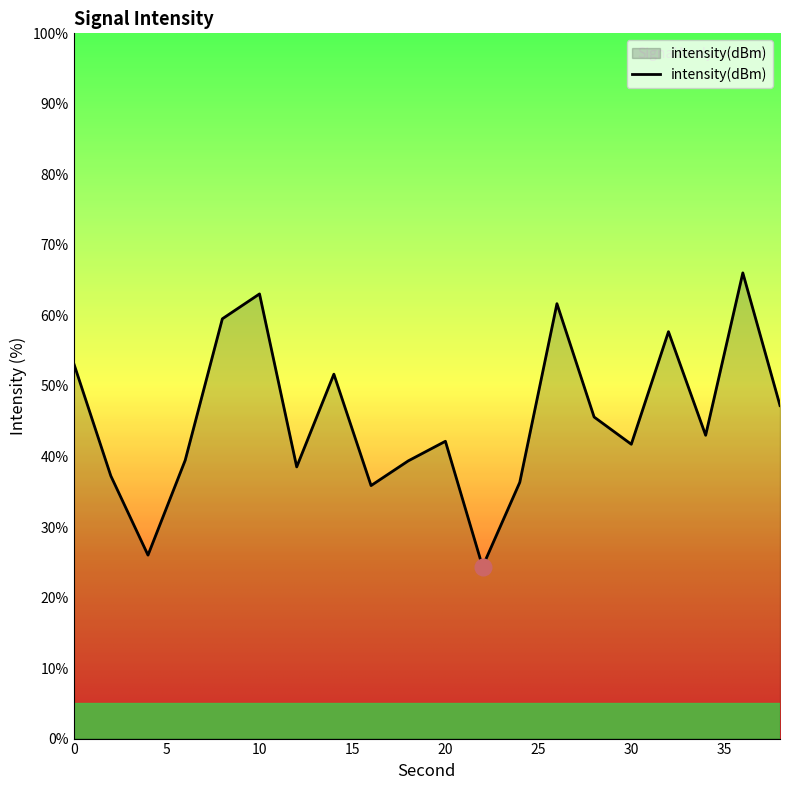

What is the minimum value shown in the chart?

24.4